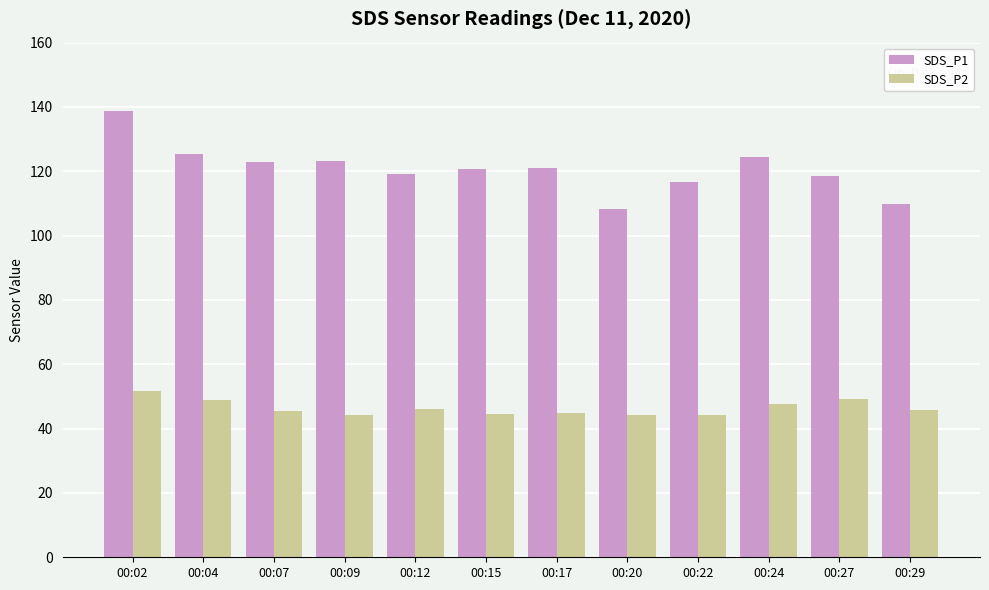

Rank the series by their maximum value, from lowest to highest.

SDS_P2, SDS_P1